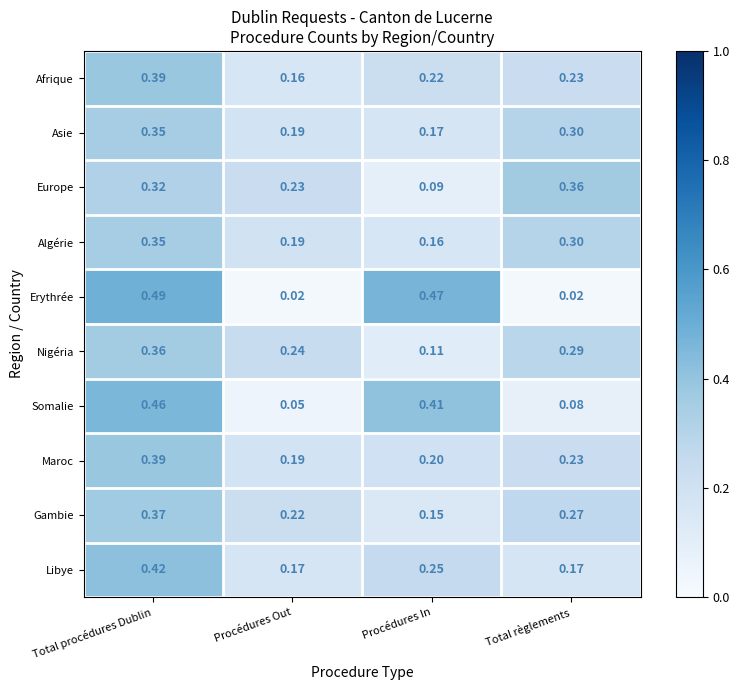

Which series has the largest range (max minus min)?

Erythrée